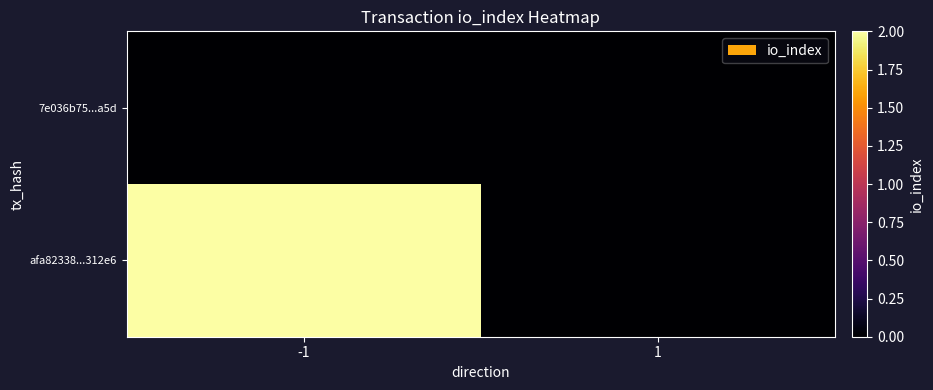

Reading left to right, transcribe all the data shown in this chart.

afa82338...312e6: -1=2	1=0
7e036b75...a5d: -1=0	1=0